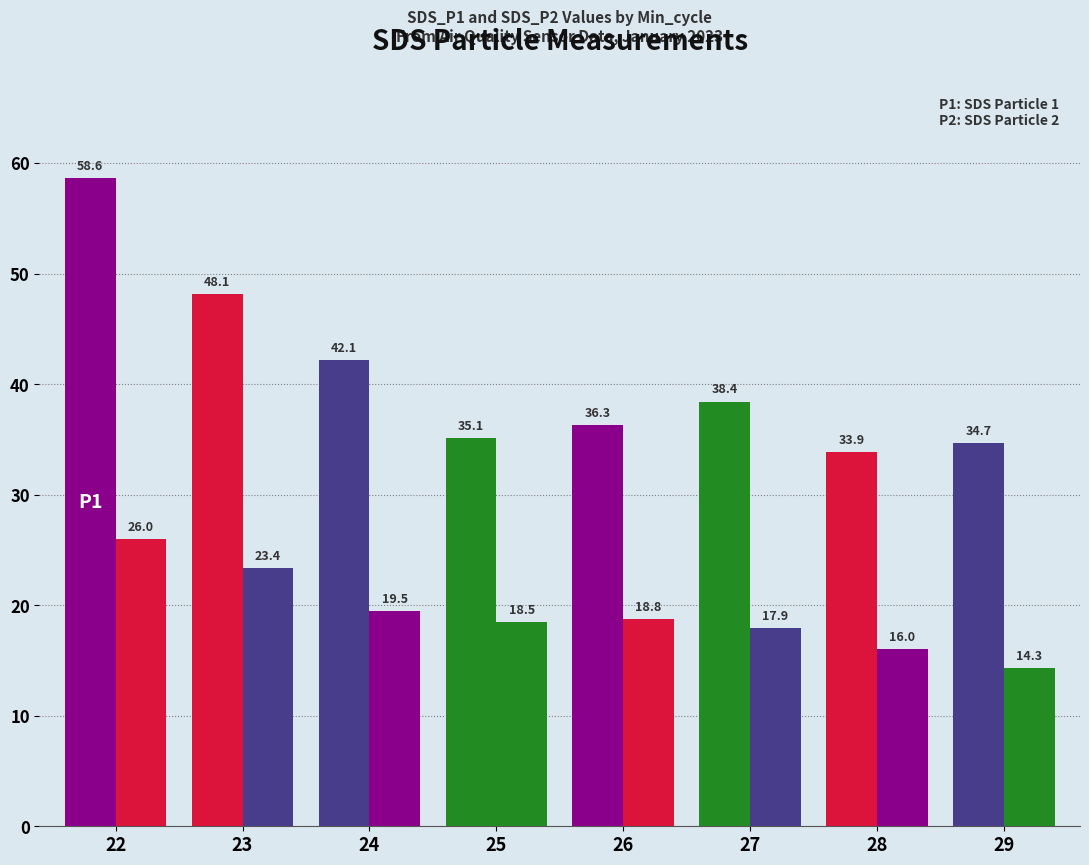

Does the chart contain stacked bars?

No